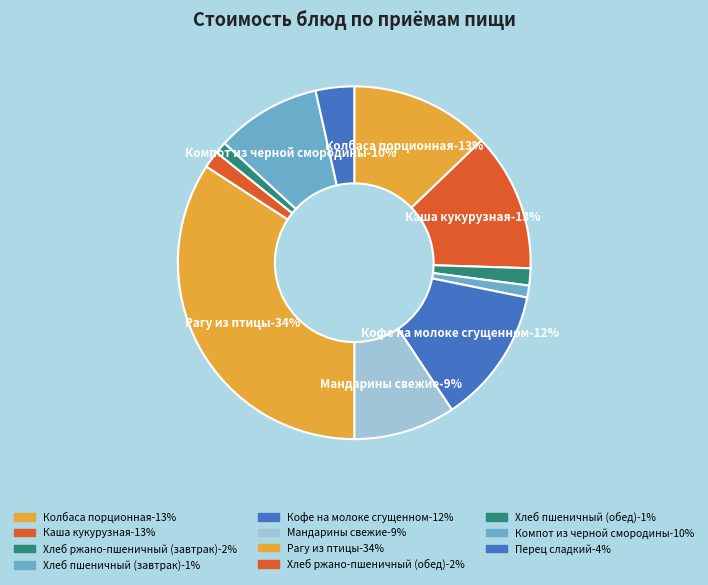

Which slice is the smallest?

Хлеб пшеничный (завтрак)